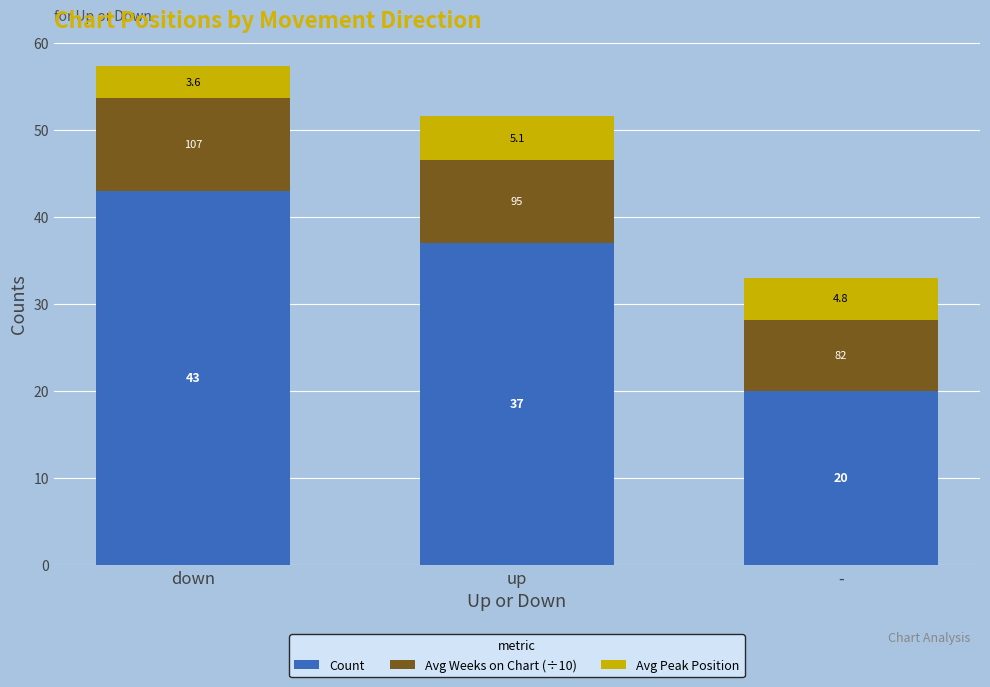

What is the total value across all series at down?

57.3